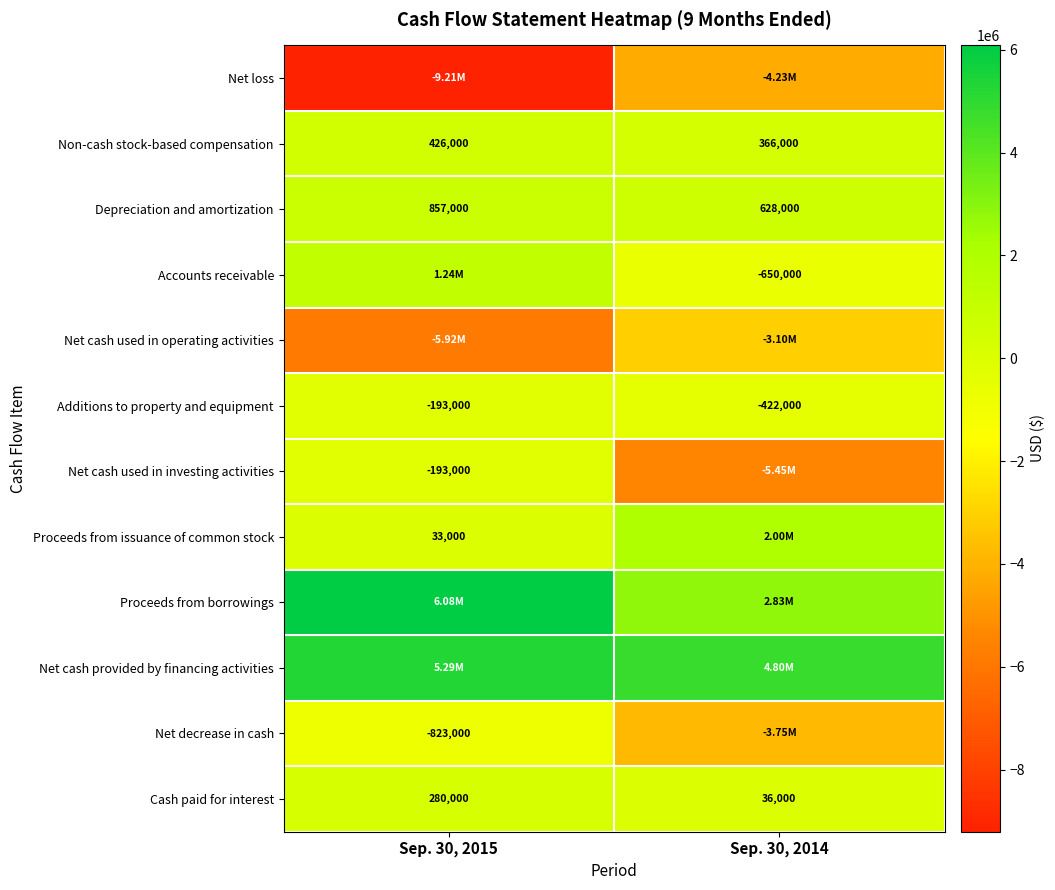

At which category does the chart reach its minimum across all series?

Sep. 30, 2015